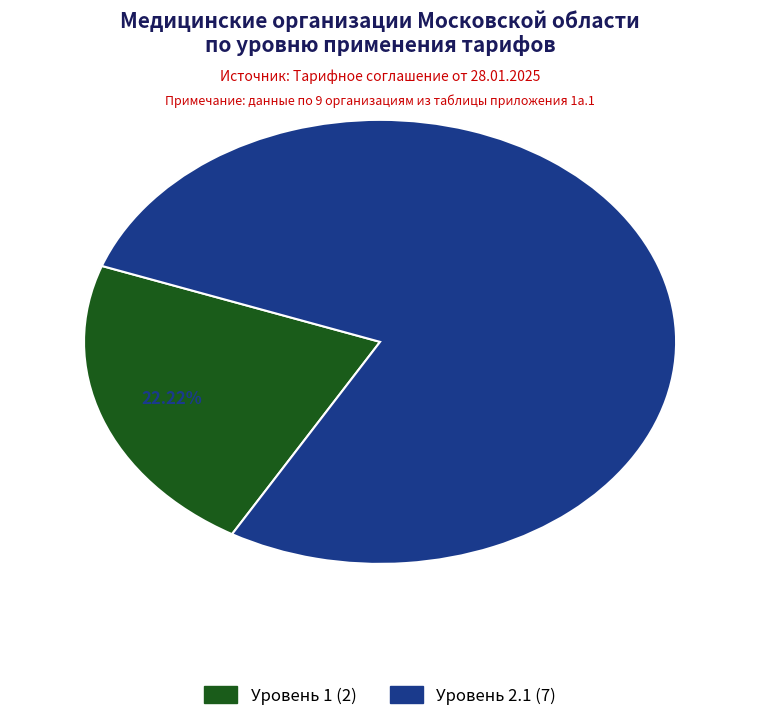

Which category has the biggest portion of the pie?

Уровень 2.1